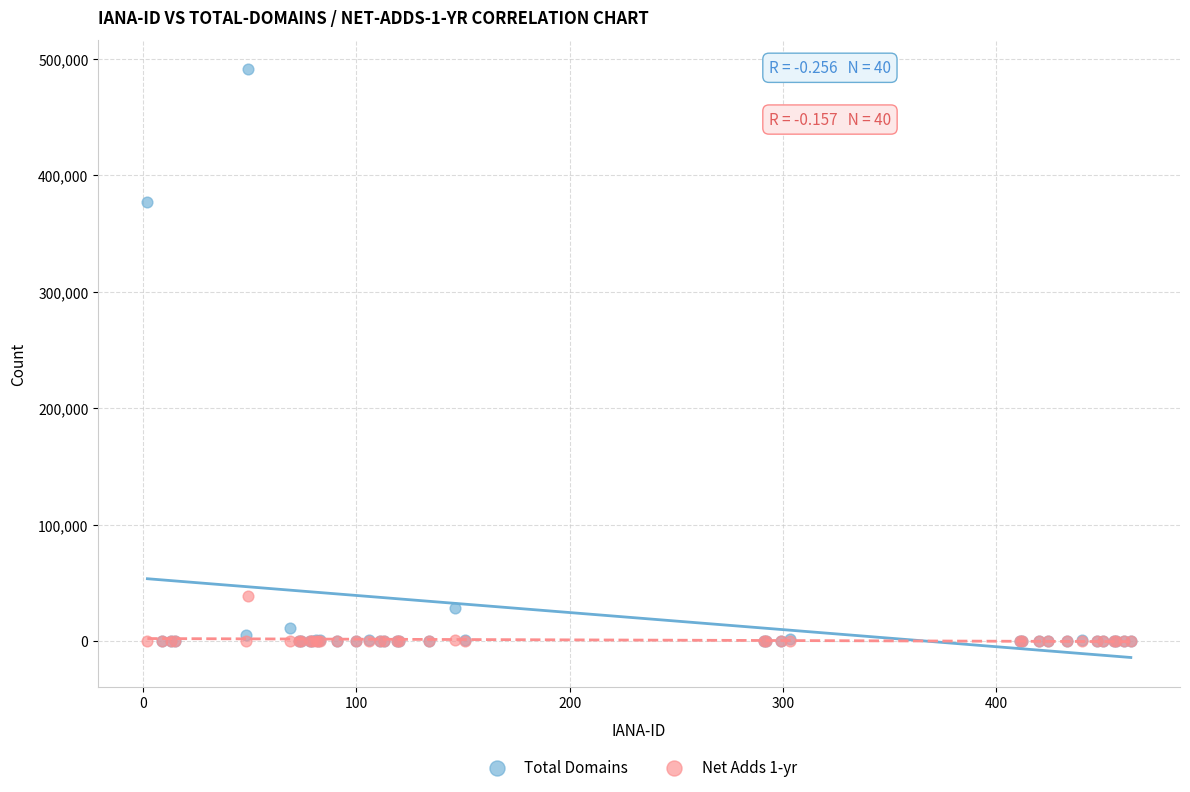

In the Total Domains series, what Y value is closest to 245375?

377228